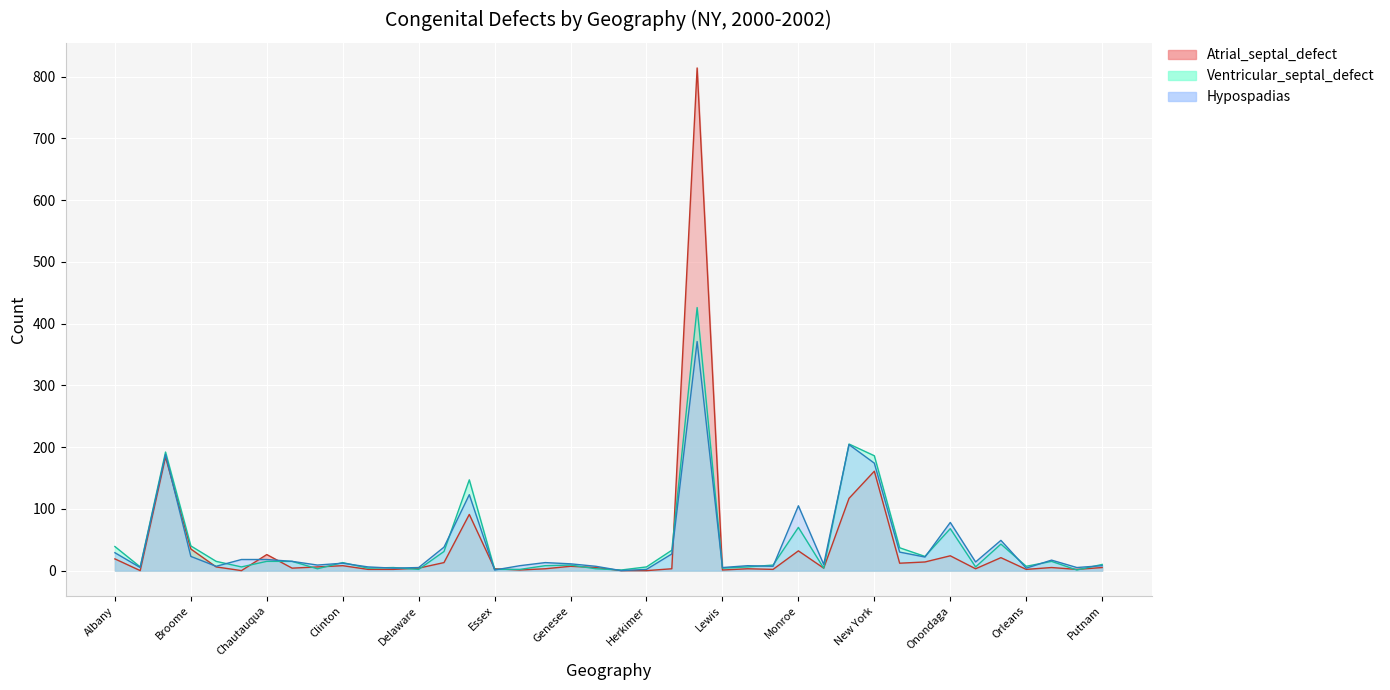

The Ventricular_septal_defect series shows 37 at Niagara. True or false?

True